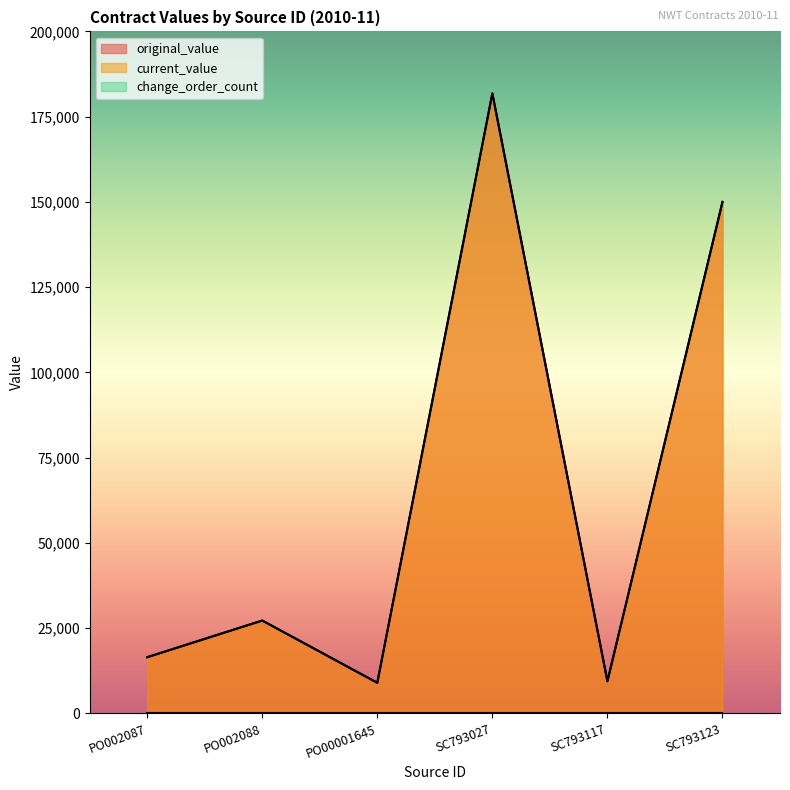

Where is the first local minimum for original_value?

PO00001645